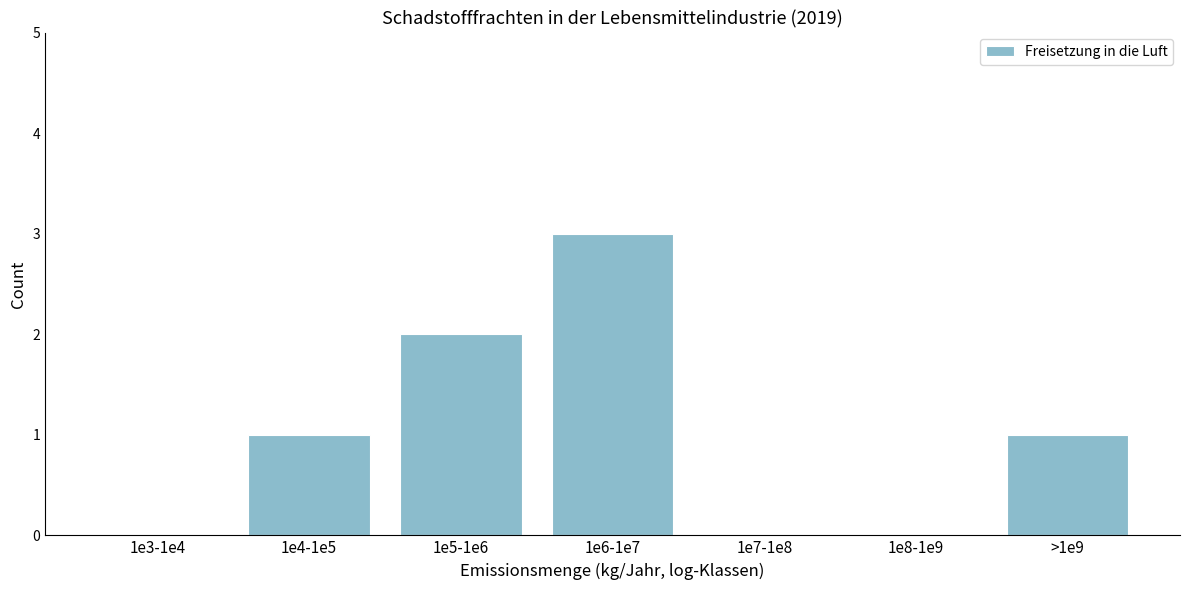

Reading left to right, list all the values displayed in this chart.

1e3-1e4=0	1e4-1e5=1	1e5-1e6=2	1e6-1e7=3	1e7-1e8=0	1e8-1e9=0	>1e9=1